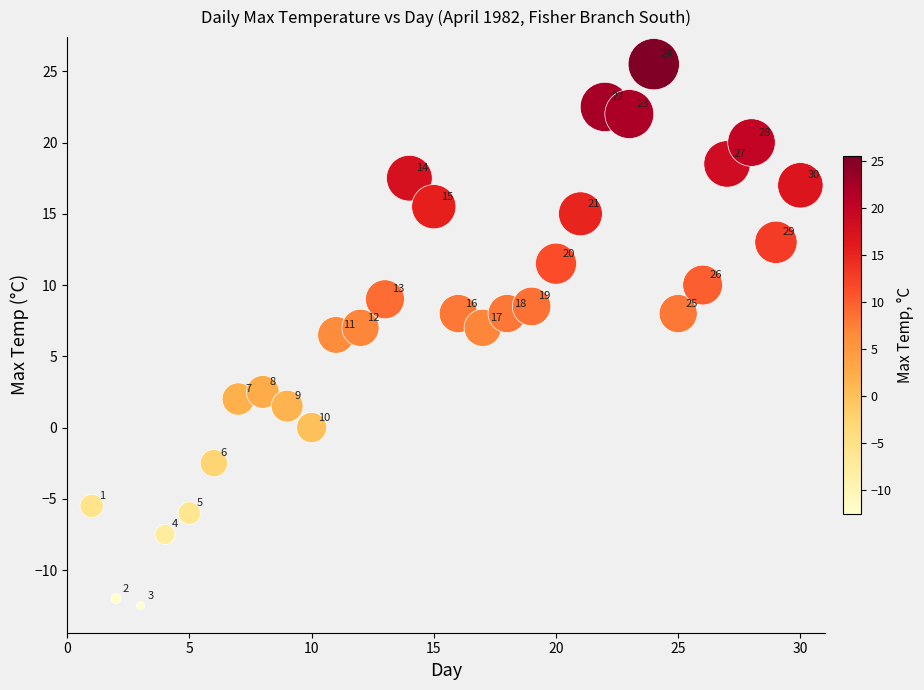

What Y value in the scatter plot is closest to 6?

6.5